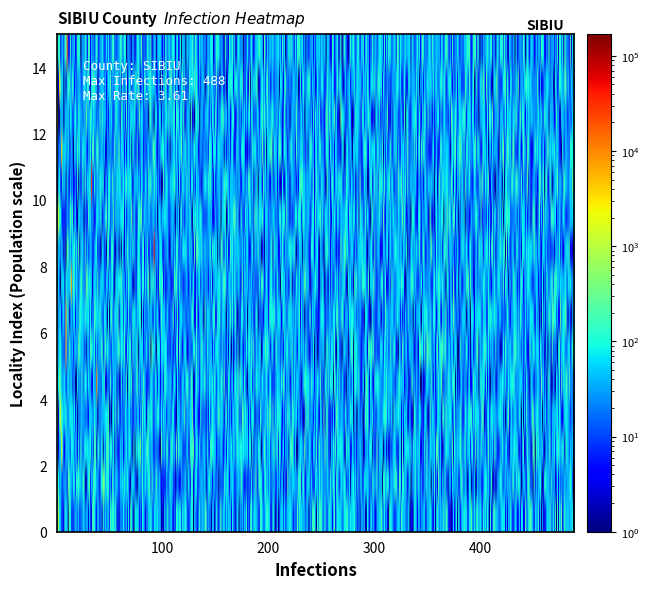

How many distinct data groups are displayed?

15